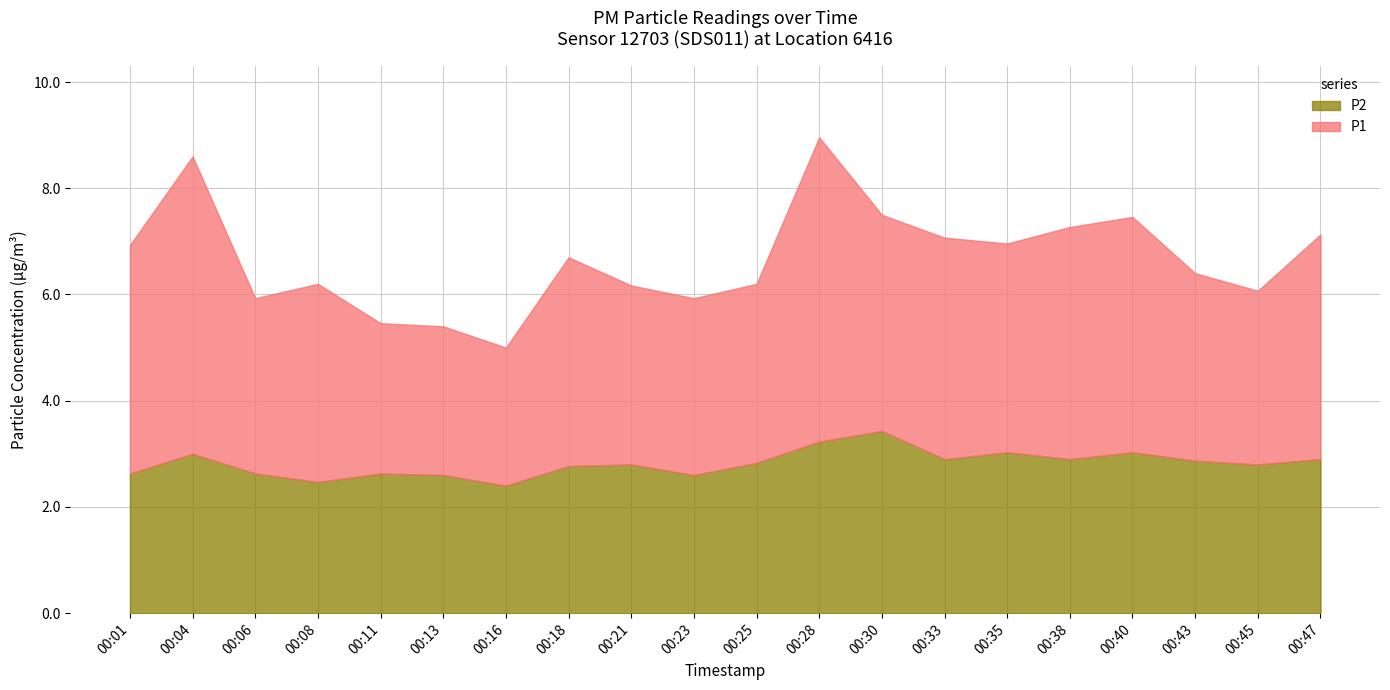

Rank the series by their average value, from highest to lowest.

P1, P2